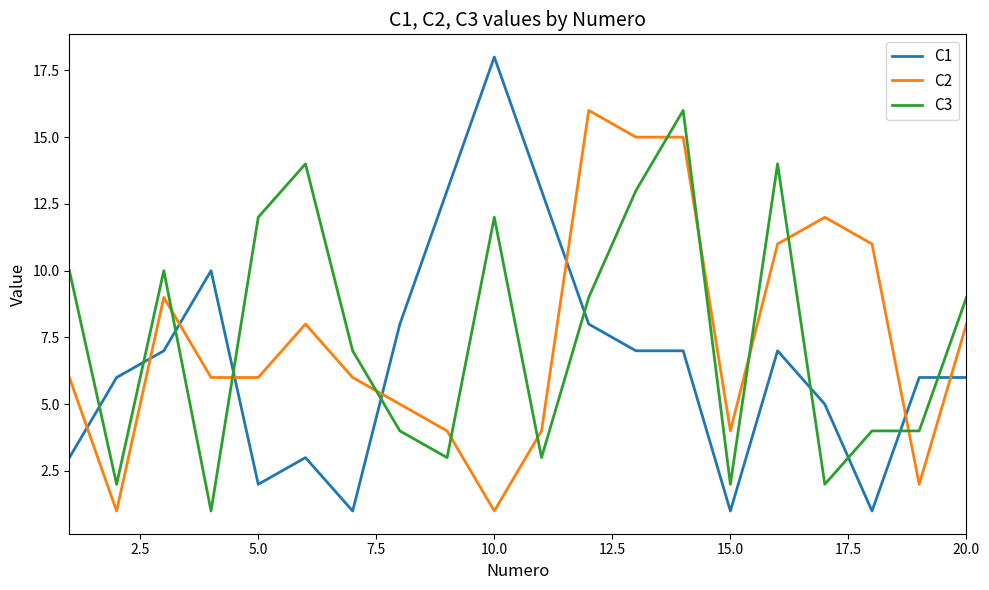

True or false: C2 and C1 intersect in this chart.

True